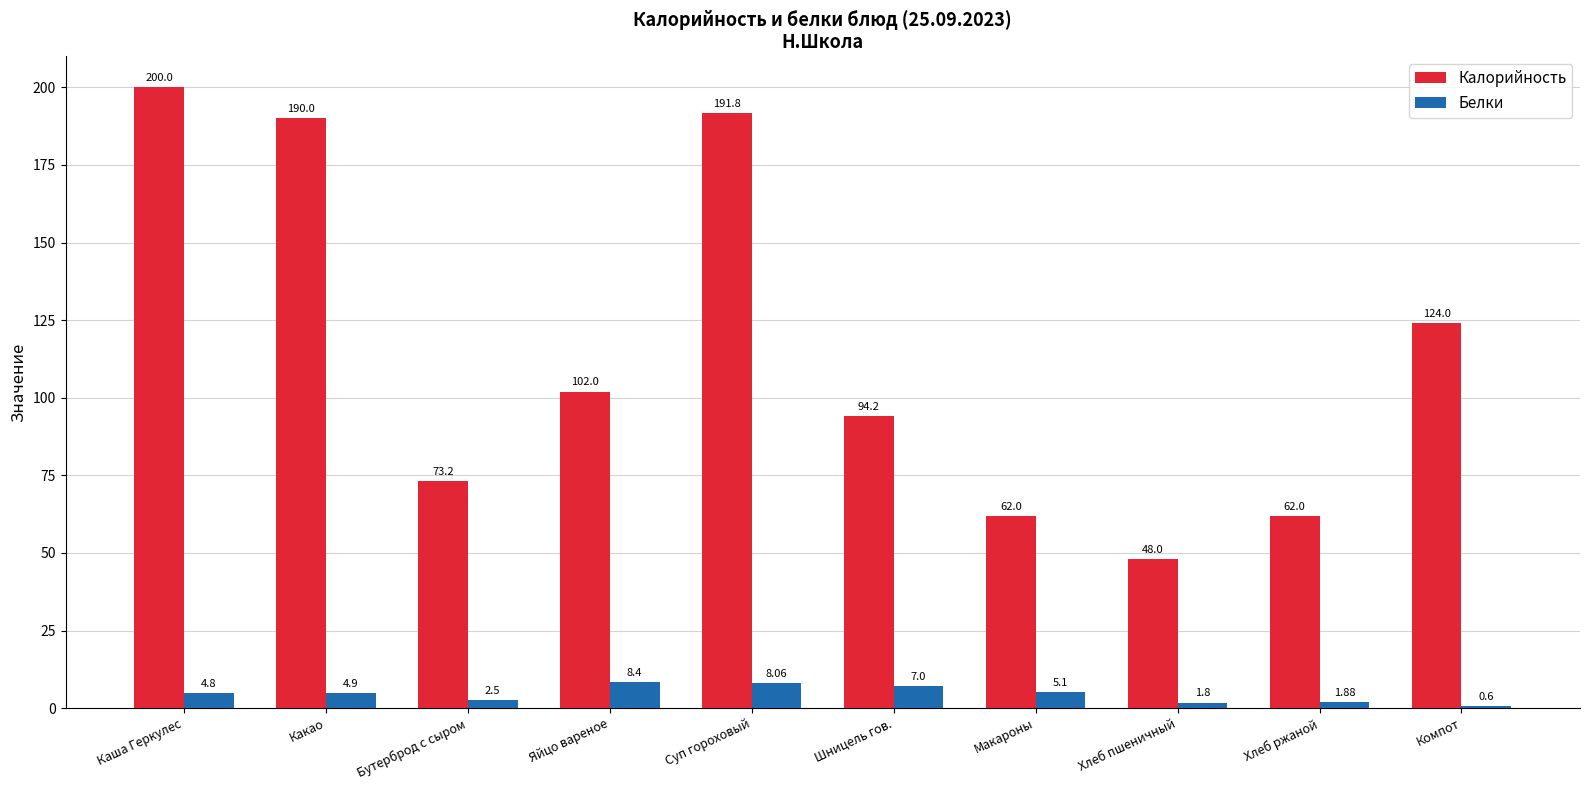

Which series has the widest spread of values?

Калорийность